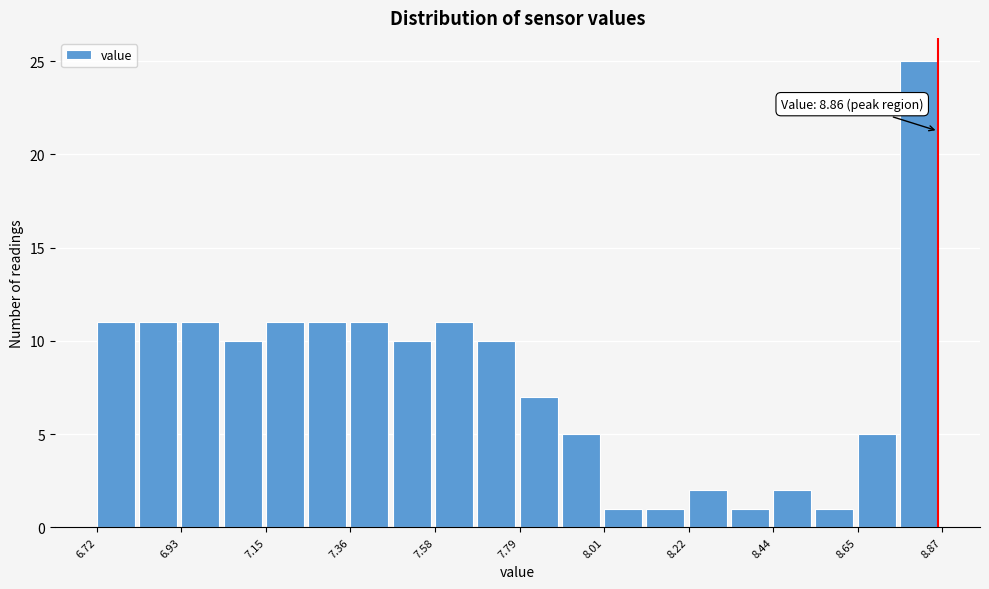

Read against the x-axis, roughly where is the centre of the tallest bar?

8.80